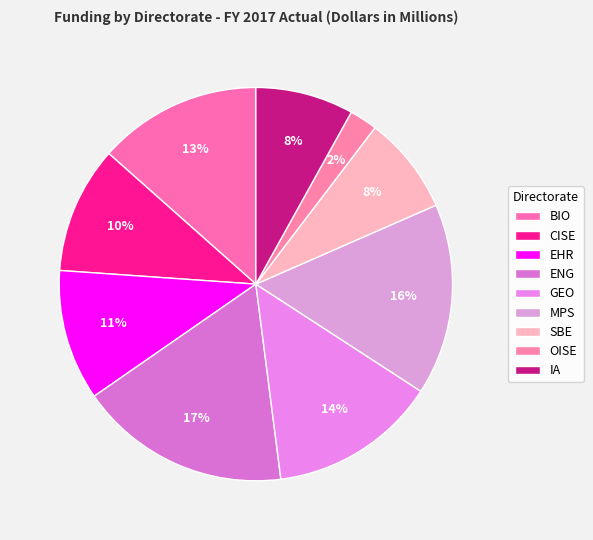

What is the change in value from MPS to IA?

-4.3